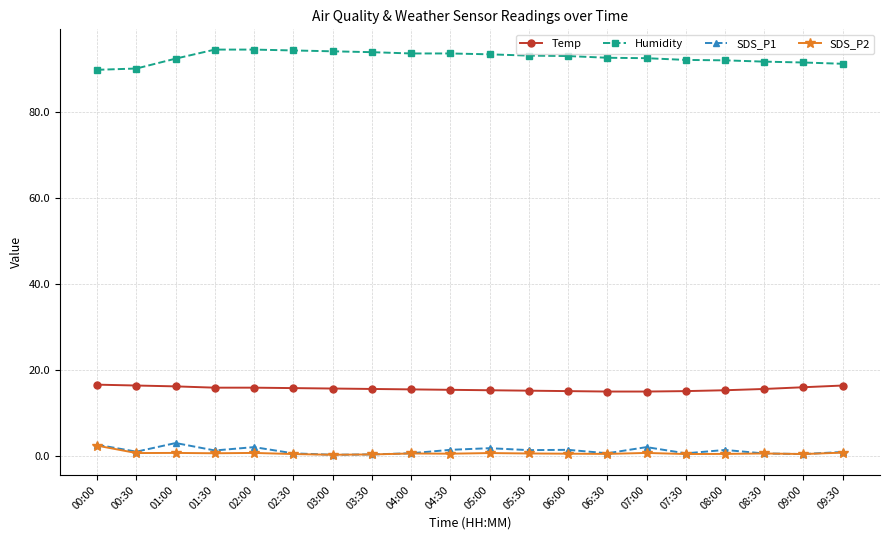

What is the value of the SDS_P1 point at the 9th from the left?

0.7